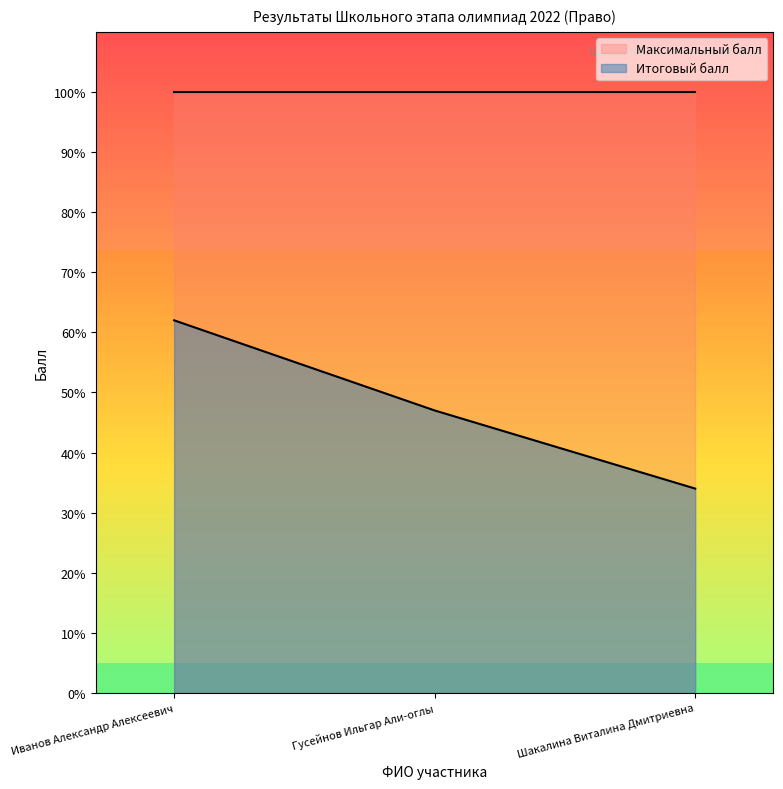

What is the label of the 1st point from the right?

Шакалина Виталина Дмитриевна